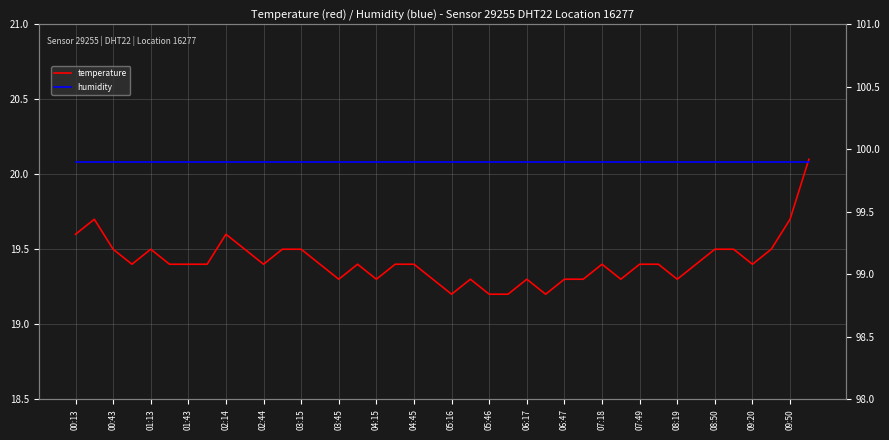

What is the difference between the highest and lowest values at 06:17?

80.6